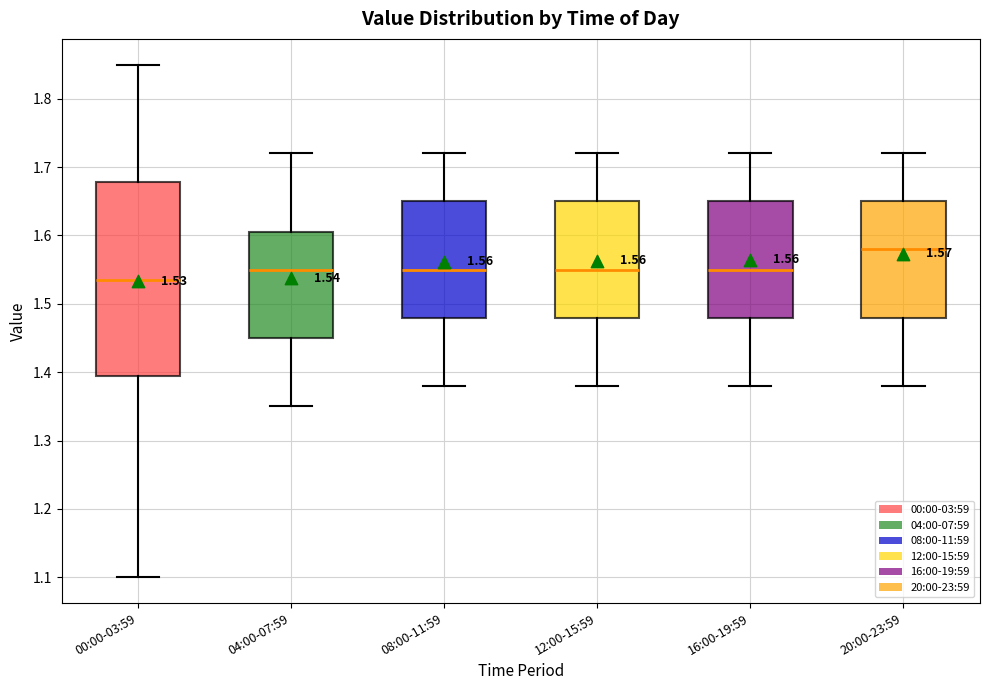

Comparing the boxes themselves (not the whiskers), which one is the tallest?

00:00-03:59